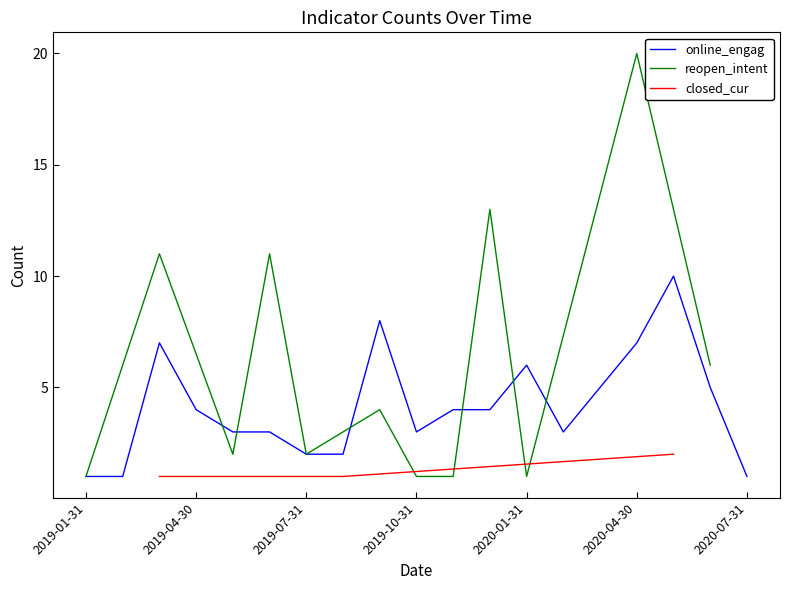

At 2020-05-31, list the series in order from largest to smallest.

reopen_intent, online_engag, closed_cur